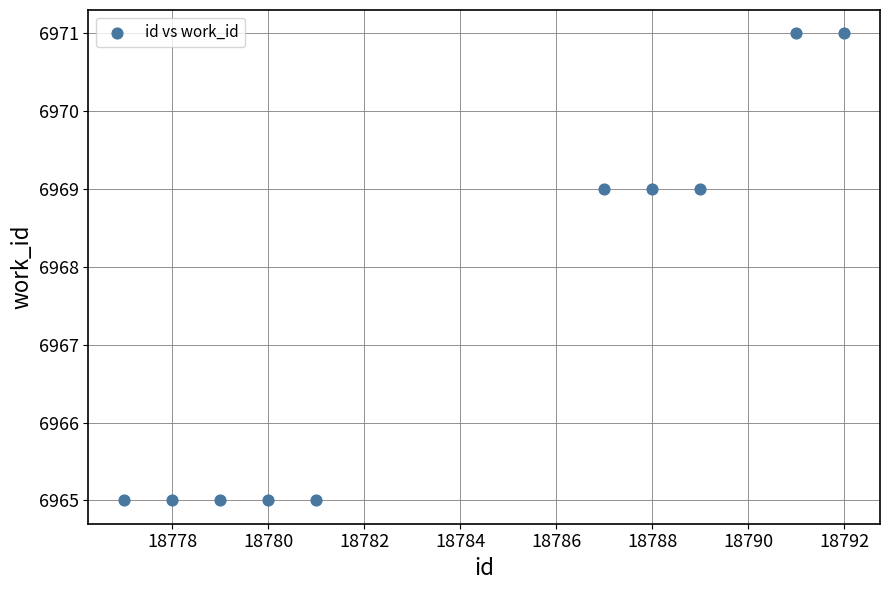

What is the average X value?

18784